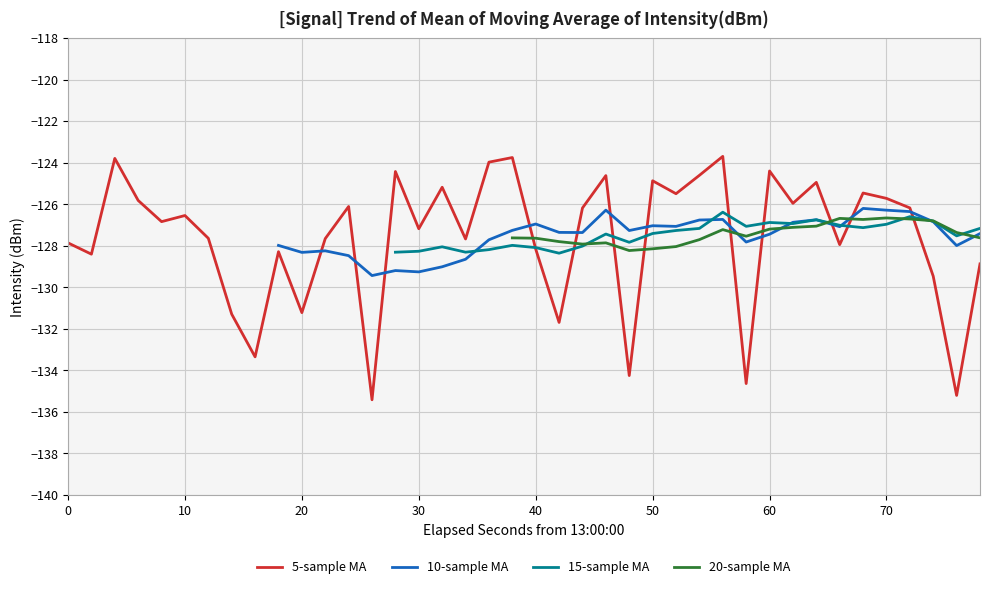

The 5-sample MA series shows -124.9 at 50. True or false?

True